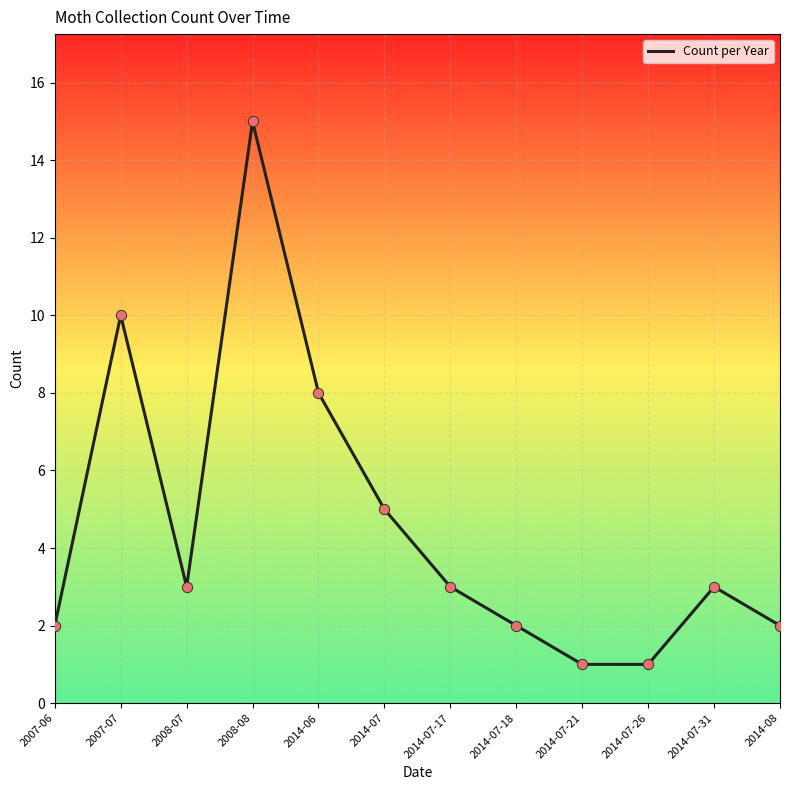

Between 2014-07-18 and 2007-07, which is larger?

2007-07